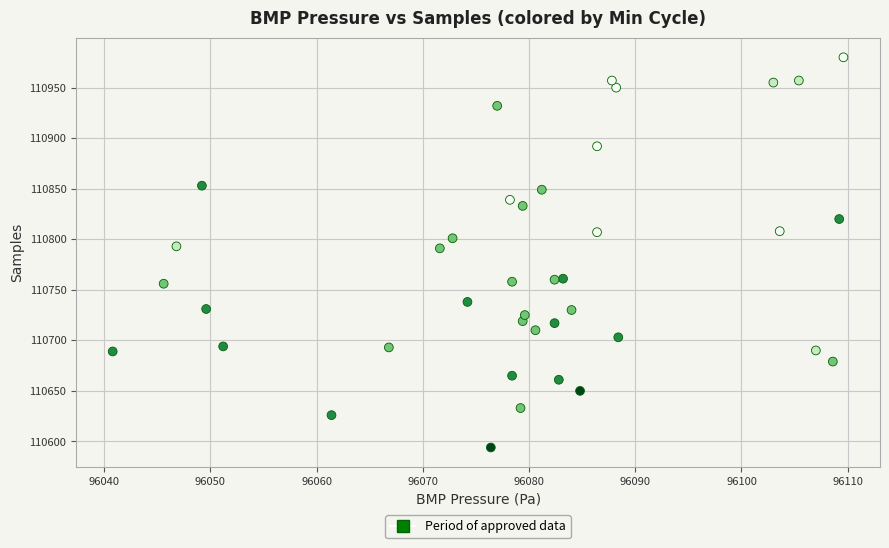

What is the range of Y values (max minus min)?

386